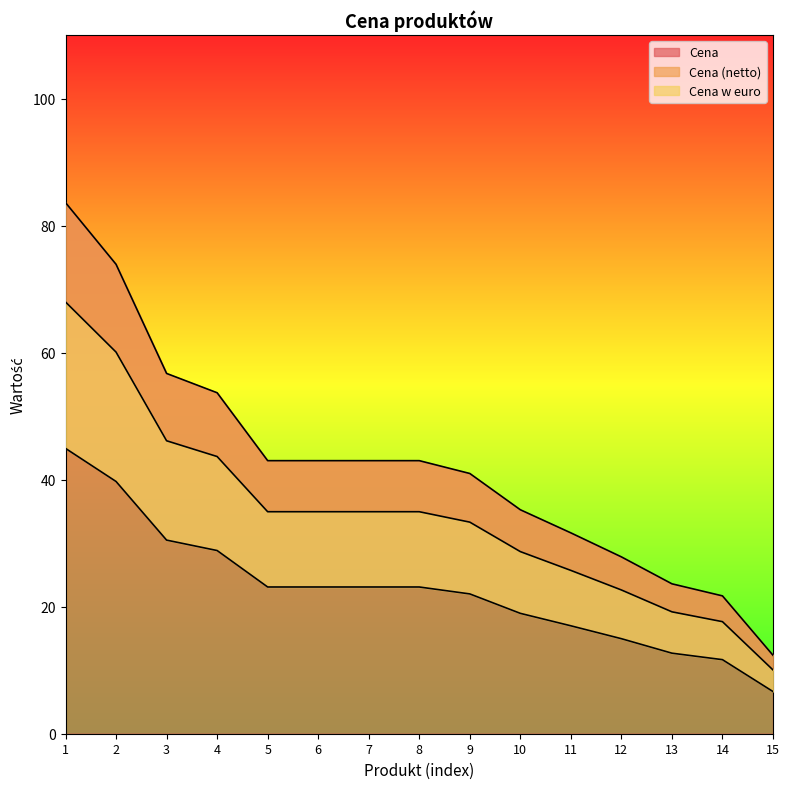

Between 9 and 3, which is larger?

3